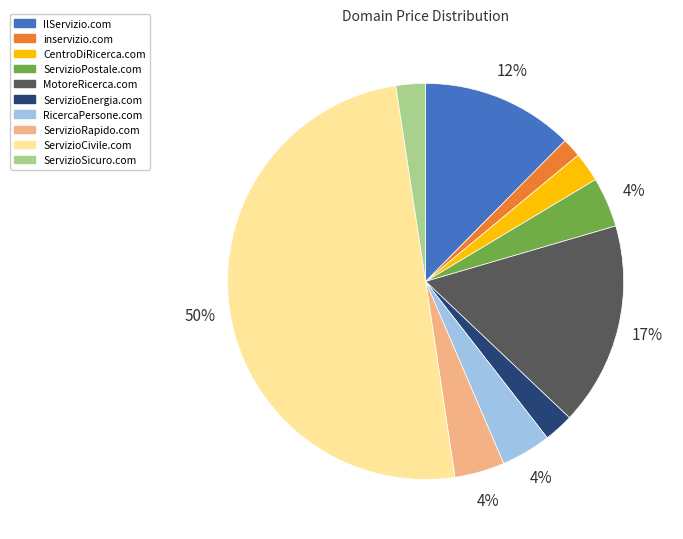

What percentage is the ServizioEnergia.com slice, to the nearest percent?

2%